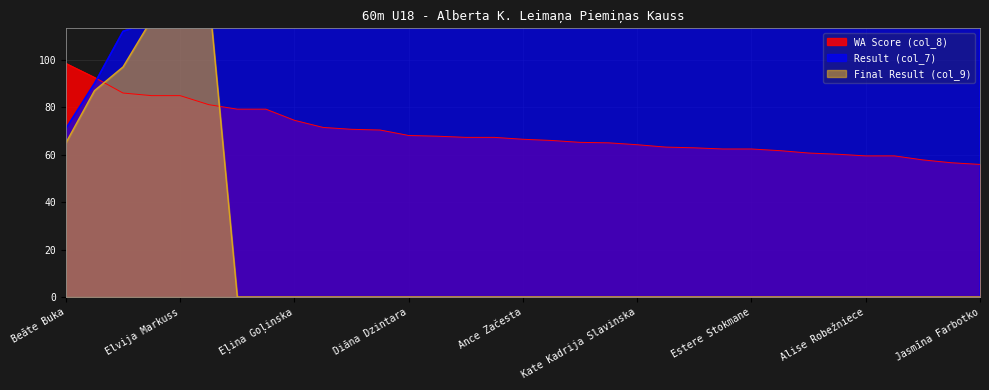

What is the lowest value of the WA Score (col_8) series?

55.9